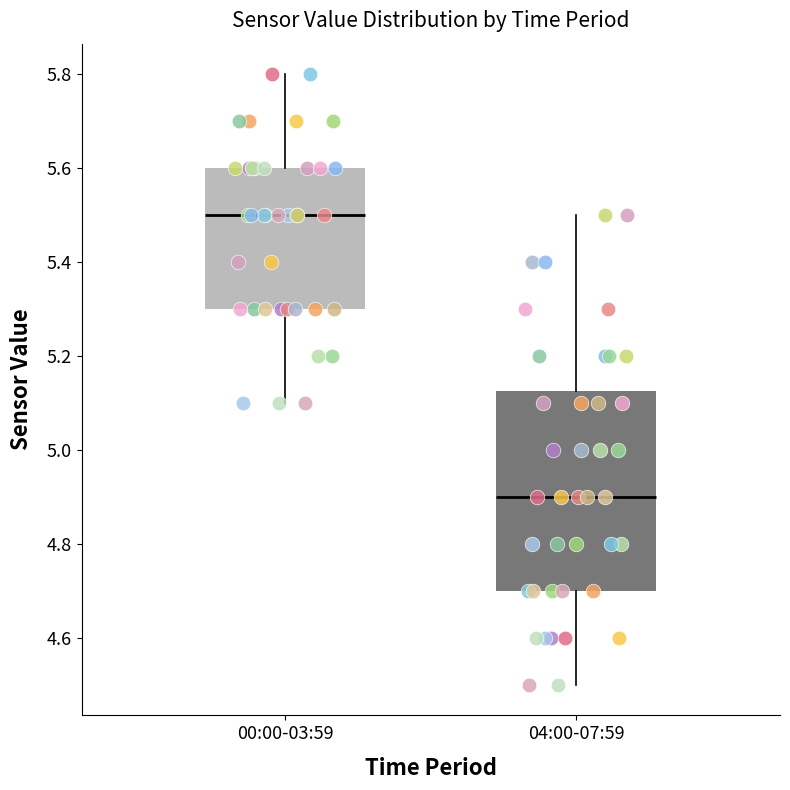

Reading left to right, read every box against the y-axis: the position of its median line, the range the box covers, and the ends of its whiskers. The values are not printed on the chart, so give them approximately, as read against the axis.

00:00-03:59: median 5.50, box 5.30 to 5.60, whiskers 5.10 to 5.80
04:00-07:59: median 4.90, box 4.70 to 5.12, whiskers 4.50 to 5.50